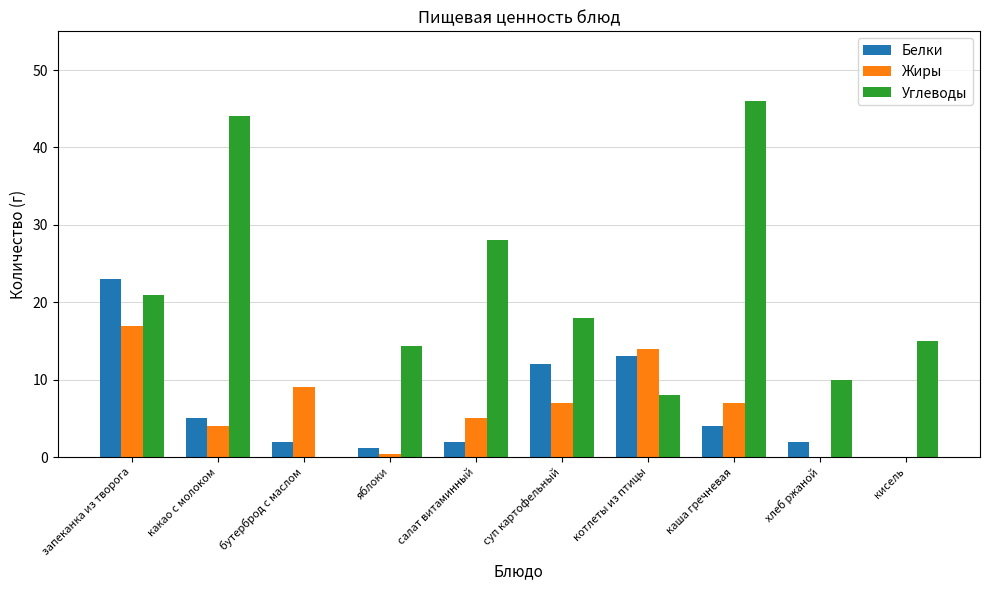

What is the average value of the Жиры series?

6.3